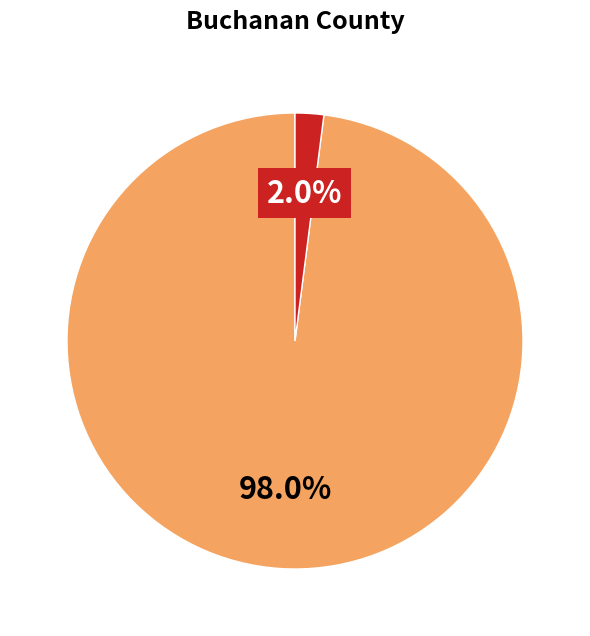

Does any single category account for the majority?

Yes